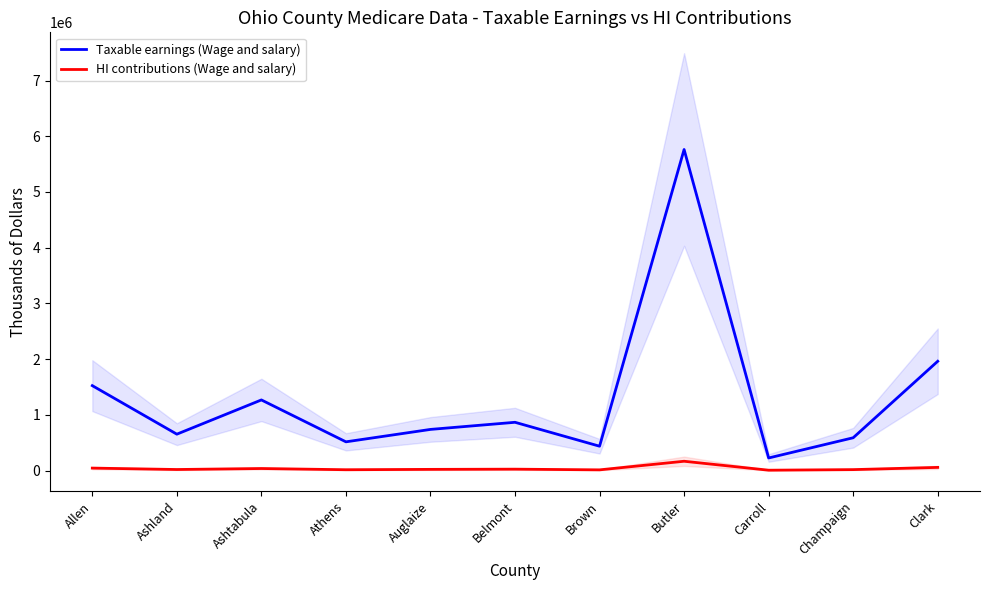

Is it true that Taxable earnings (Wage and salary) equals 1510513 at Belmont?

False